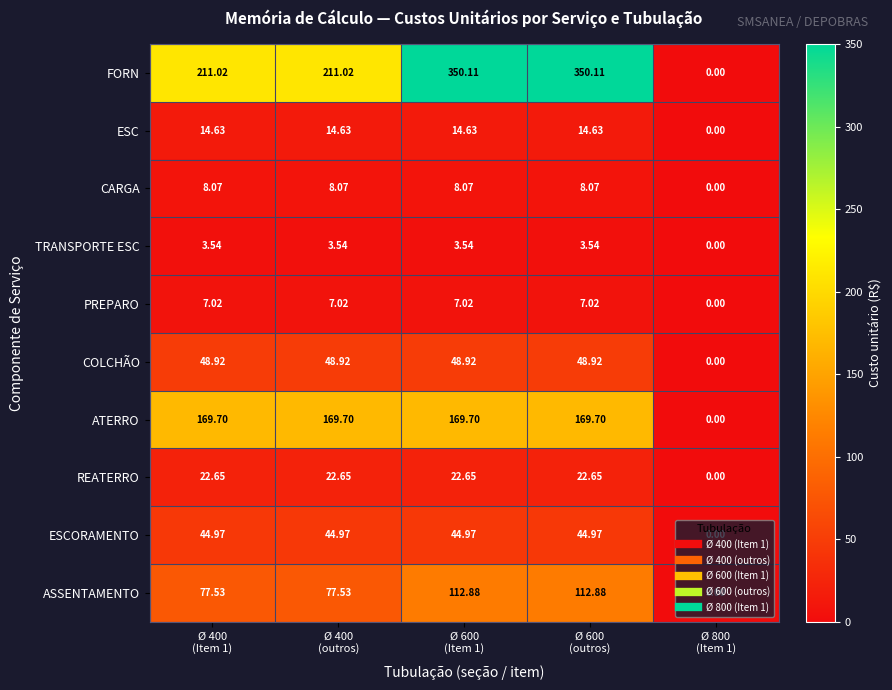

List the series in order of their peak value, lowest first.

TRANSPORTE ESC, PREPARO, CARGA, ESC, REATERRO, ESCORAMENTO, COLCHÃO, ASSENTAMENTO, ATERRO, FORN